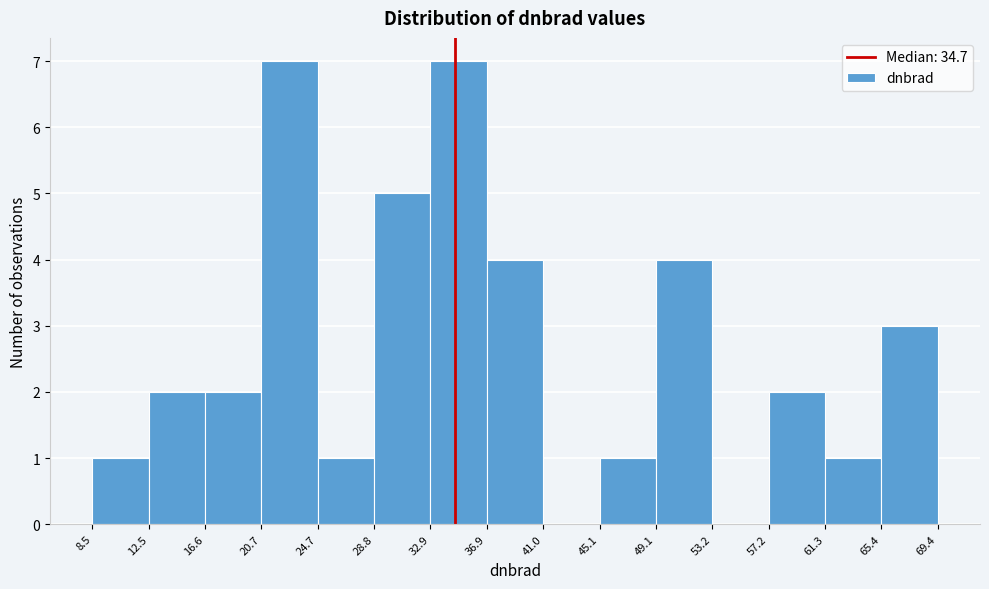

Reading left to right, list every bar in this chart as the range it spans on the x-axis followed by its height. The values are not printed on the chart, so give them approximately, as read against the axis.

8.5 to 12.5: 1
12.5 to 16.6: 2
16.6 to 20.7: 2
20.7 to 24.7: 7
24.7 to 28.8: 1
28.8 to 32.9: 5
32.9 to 36.9: 7
36.9 to 41.0: 4
41.0 to 45.1: 0
45.1 to 49.1: 1
49.1 to 53.2: 4
53.2 to 57.2: 0
57.2 to 61.3: 2
61.3 to 65.4: 1
65.4 to 69.4: 3